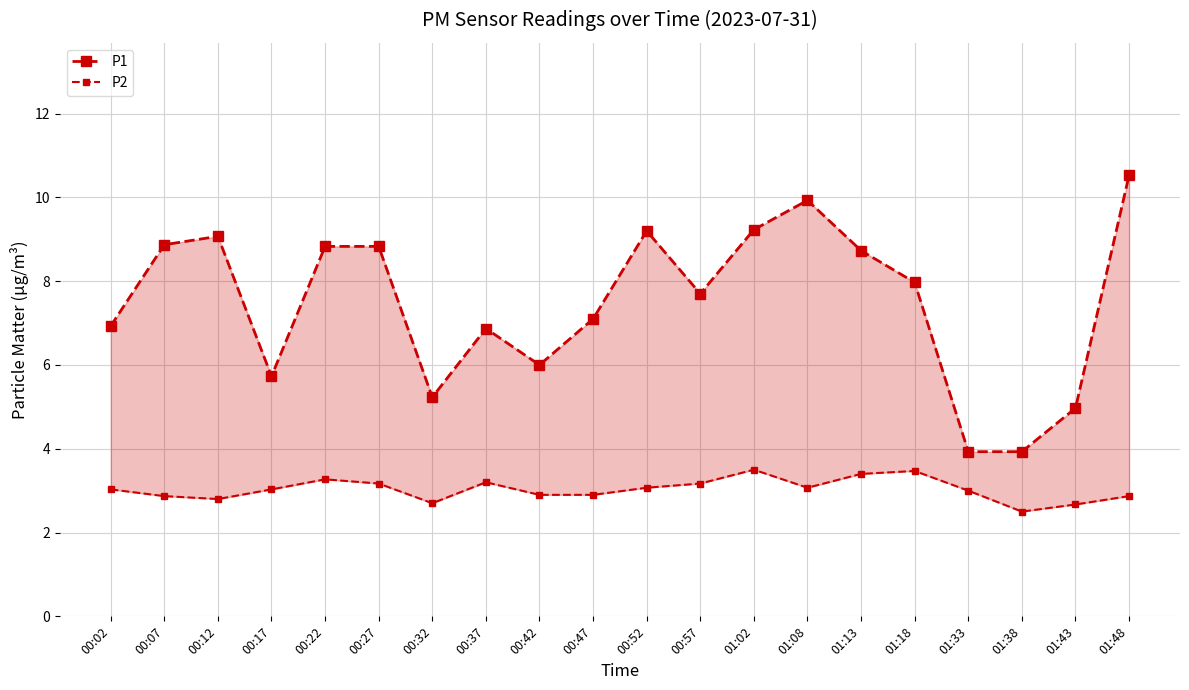

At which category does the chart reach its peak across all series?

01:48